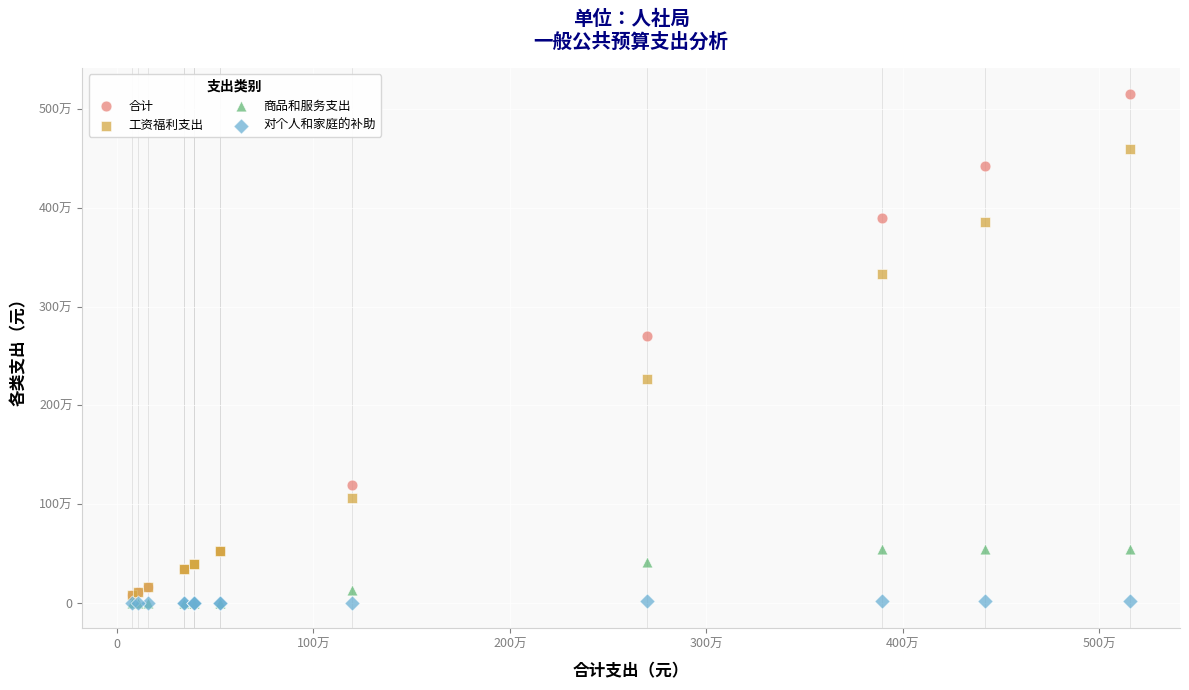

Which series reaches the maximum Y coordinate?

合计